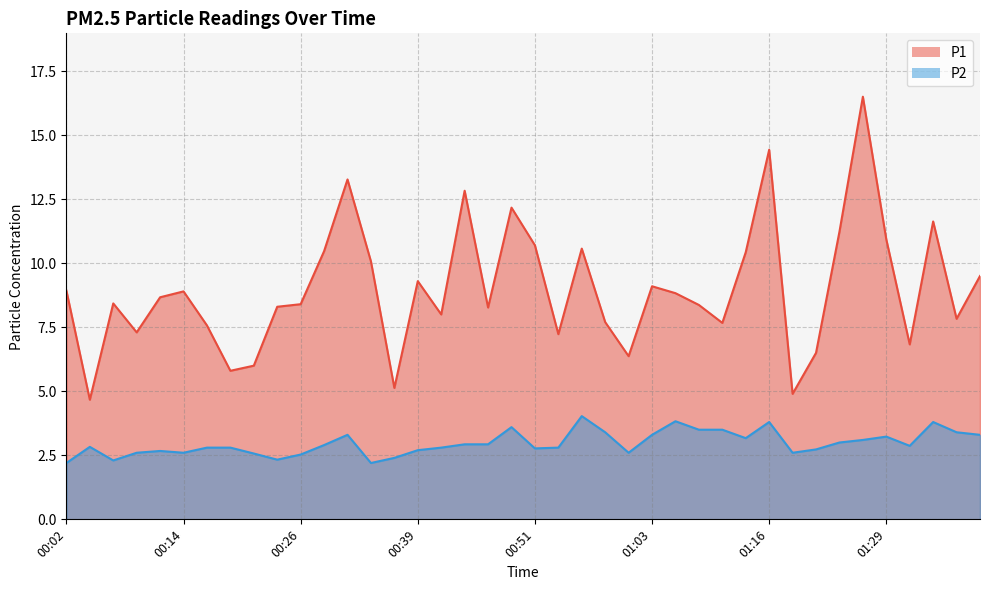

What is the label of the 36th point from the left?

01:29